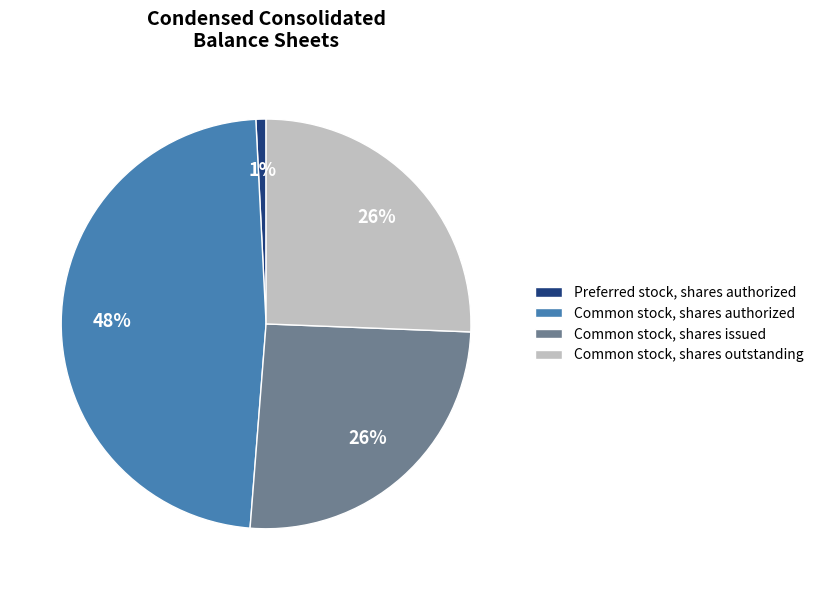

Which has a higher value, Common stock, shares authorized or Preferred stock, shares authorized?

Common stock, shares authorized